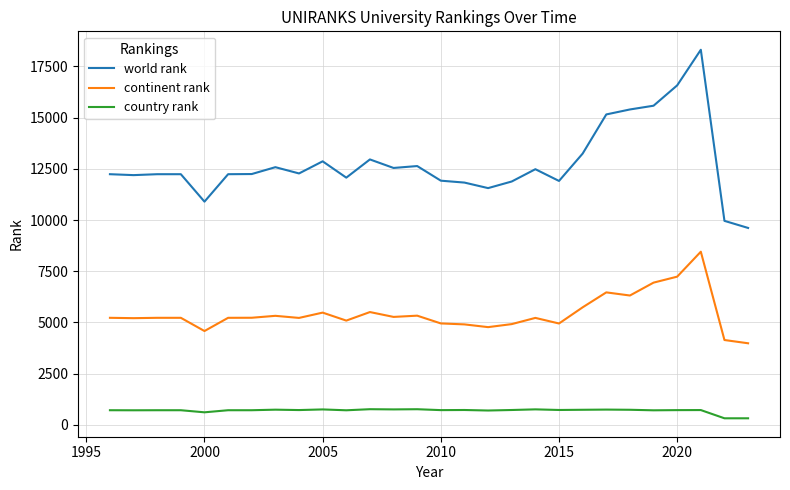

Which series has the largest total across all categories?

world rank